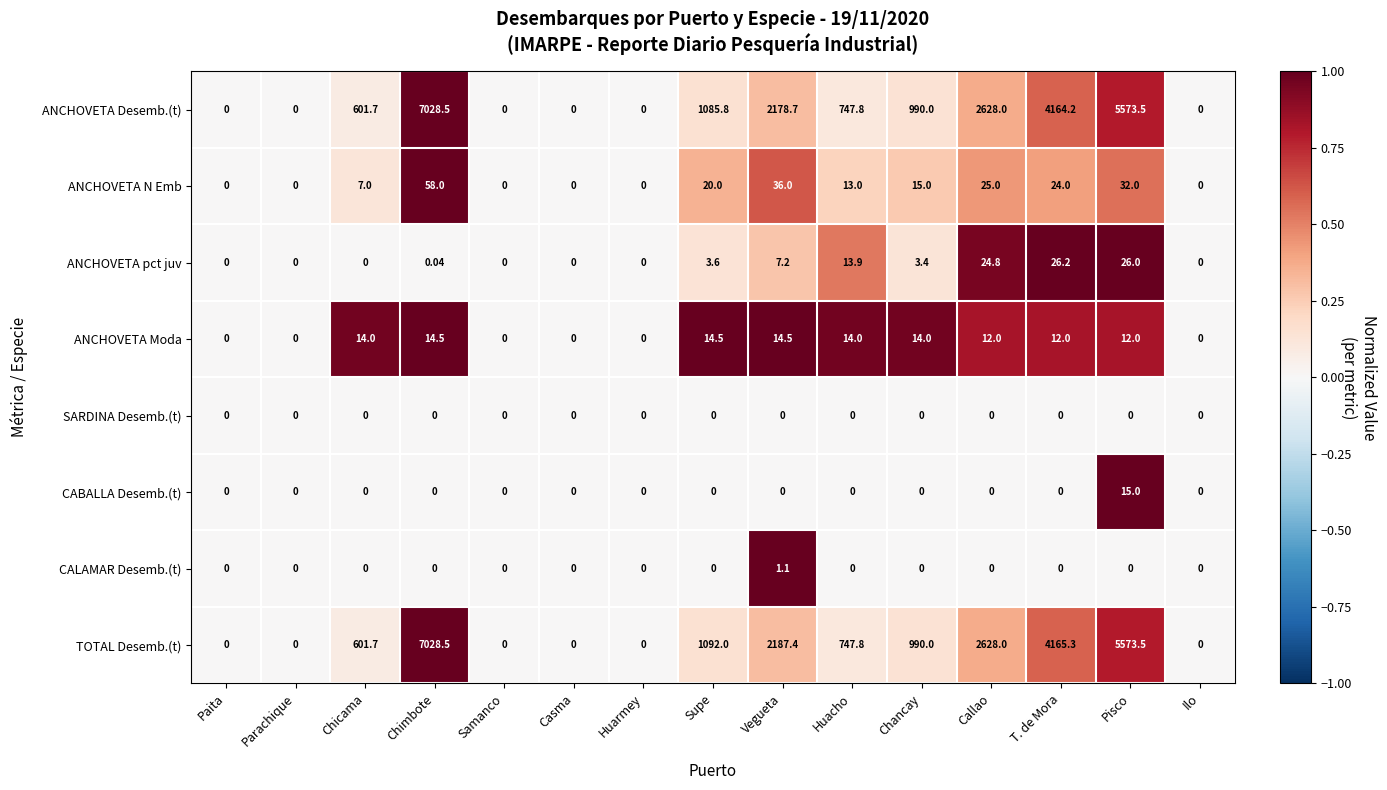

Where is ANCHOVETA pct juv nearest to the value 13?

Huacho